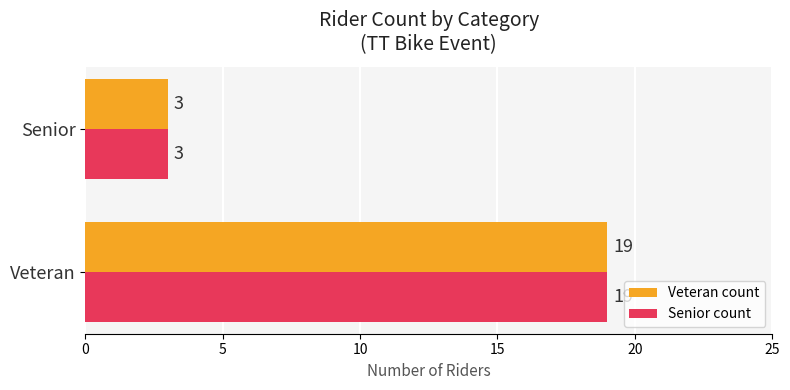

The value of Veteran count at Senior is 2. True or false?

False